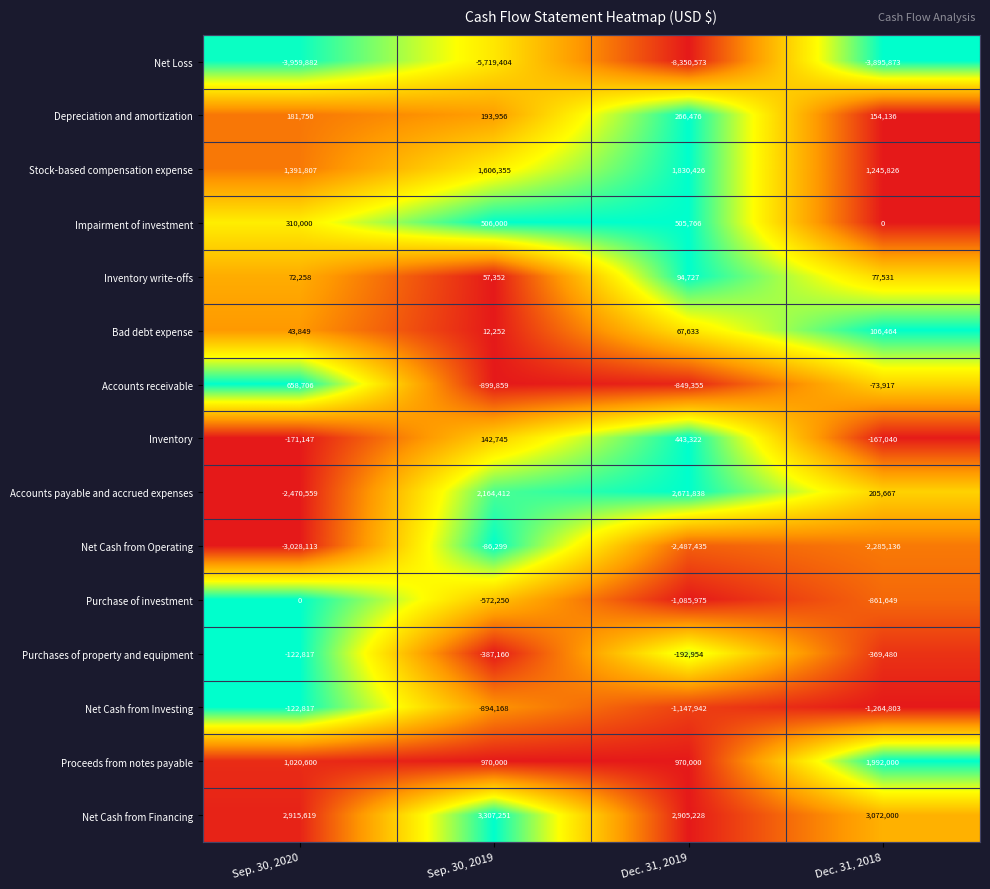

What is the difference between the maximum and minimum values in the Purchases of property and equipment series?

264343